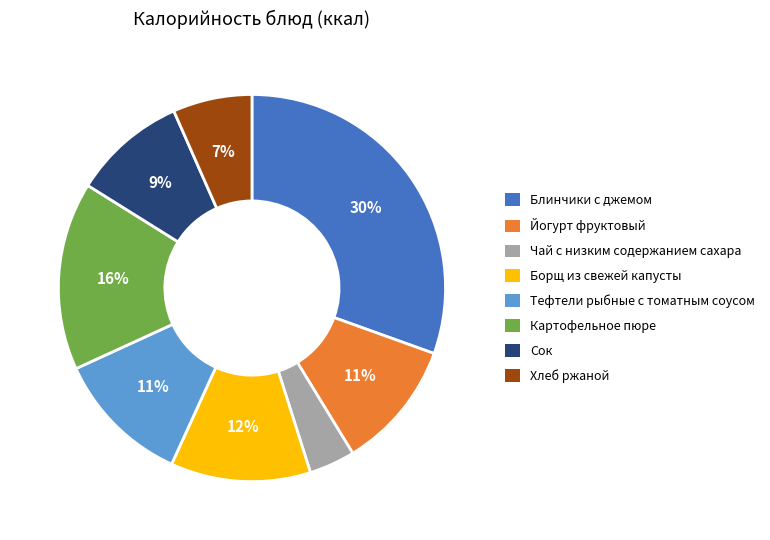

How many slices are in this pie chart?

8